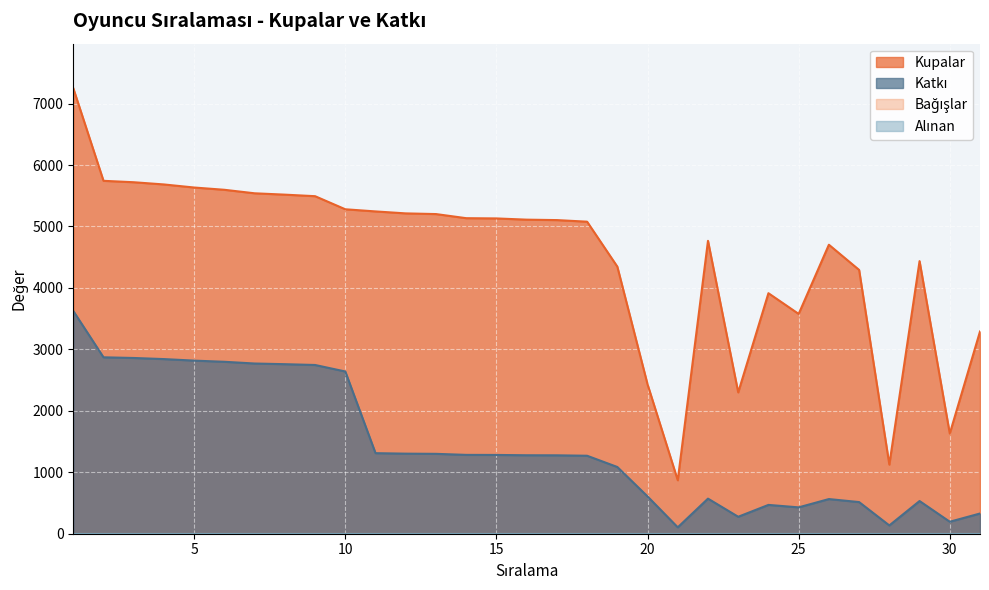

List the series in order of their overall mean, lowest first.

Katkı, Kupalar